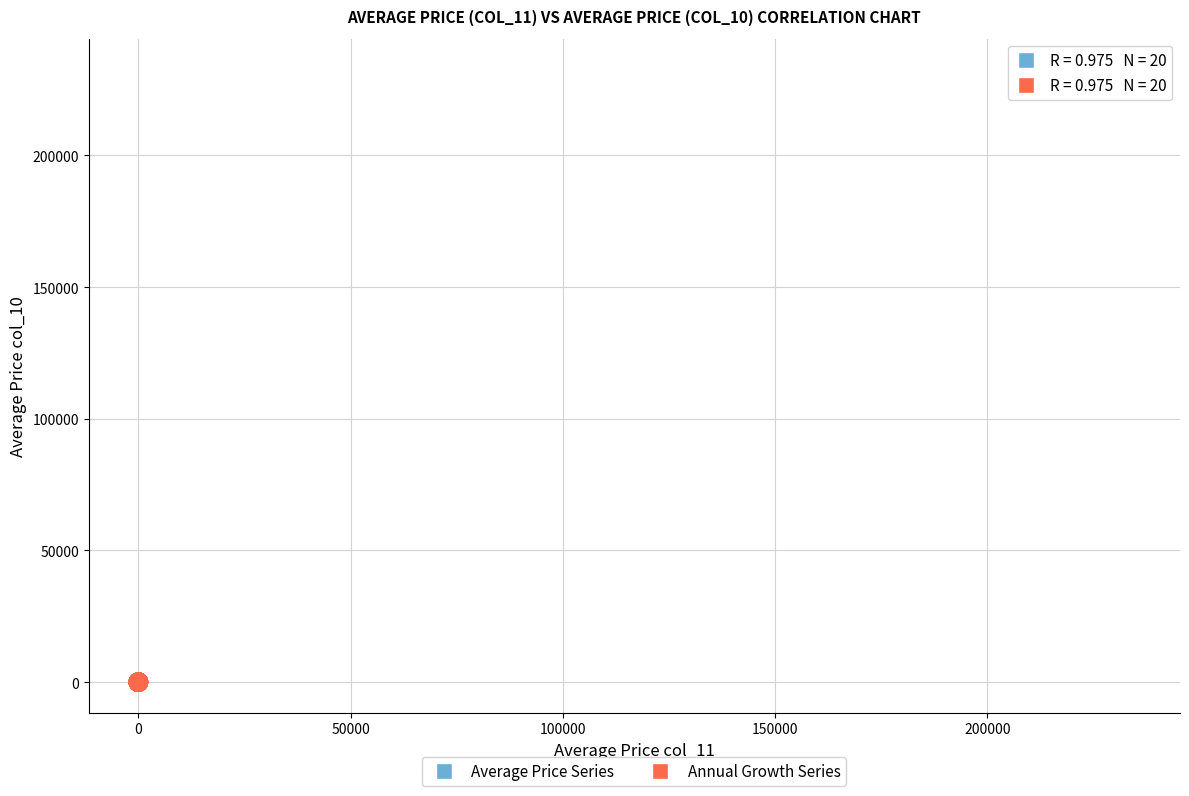

Which series reaches the maximum Y coordinate?

Average Price Series